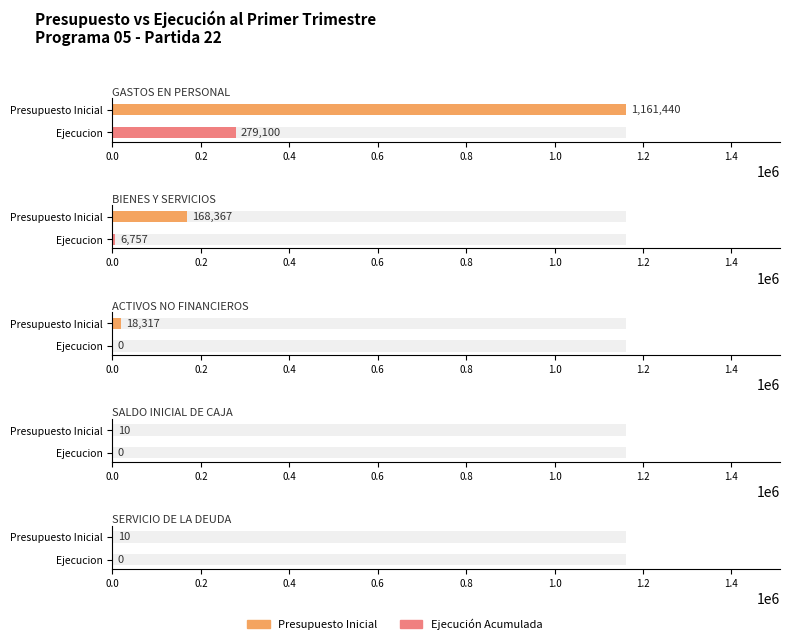

What is the label of the 3rd bar from the left?

ACTIVOS NO FINANCIEROS